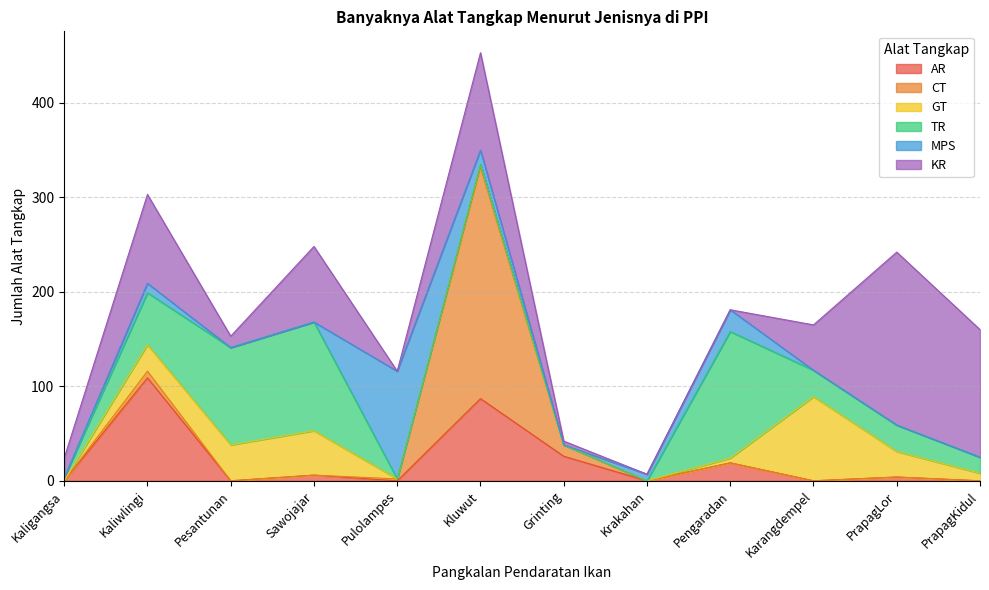

Rank the categories by MPS value from lowest to highest.

Kaligangsa, Pesantunan, Sawojajar, Grinting, Karangdempel, PrapagLor, PrapagKidul, Krakahan, Kaliwlingi, Kluwut, Pengaradan, Pulolampes